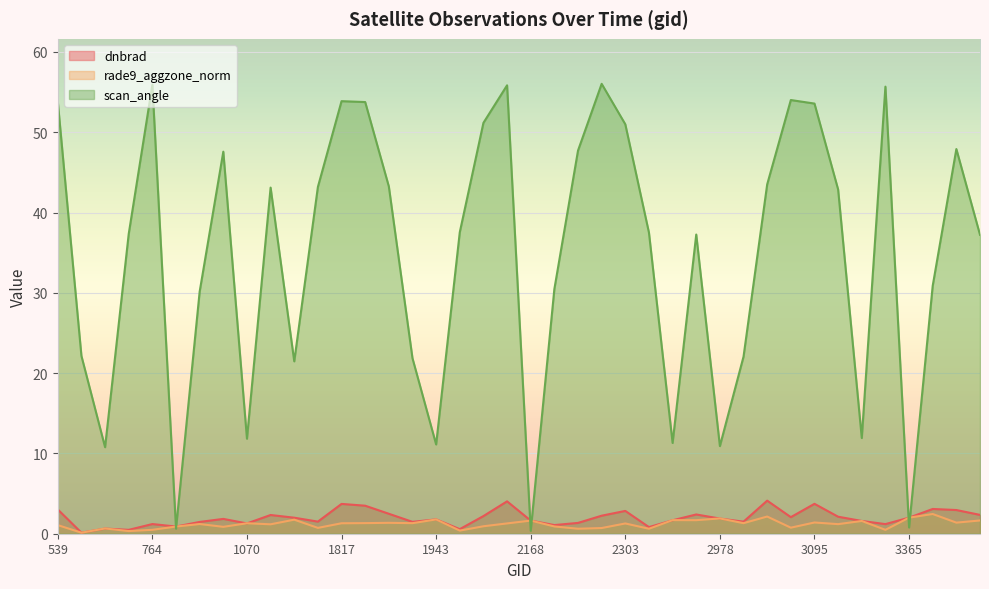

Between 3203 and 4184, which series saw the biggest shift?

scan_angle